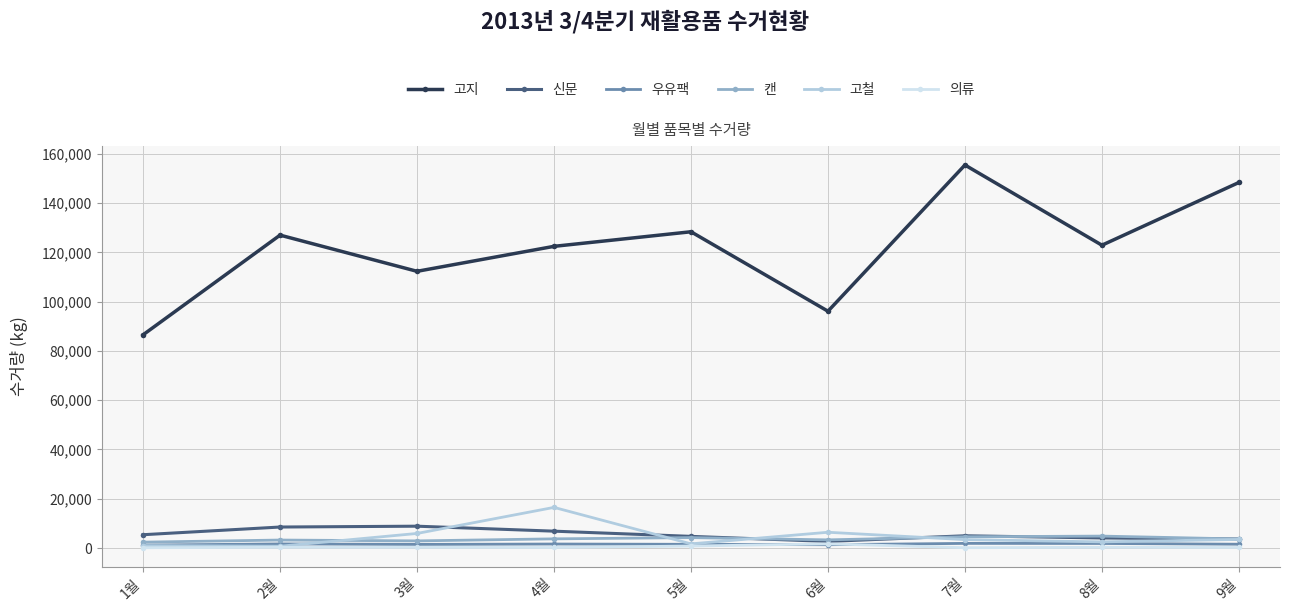

True or false: 고지 and 고철 intersect in this chart.

False